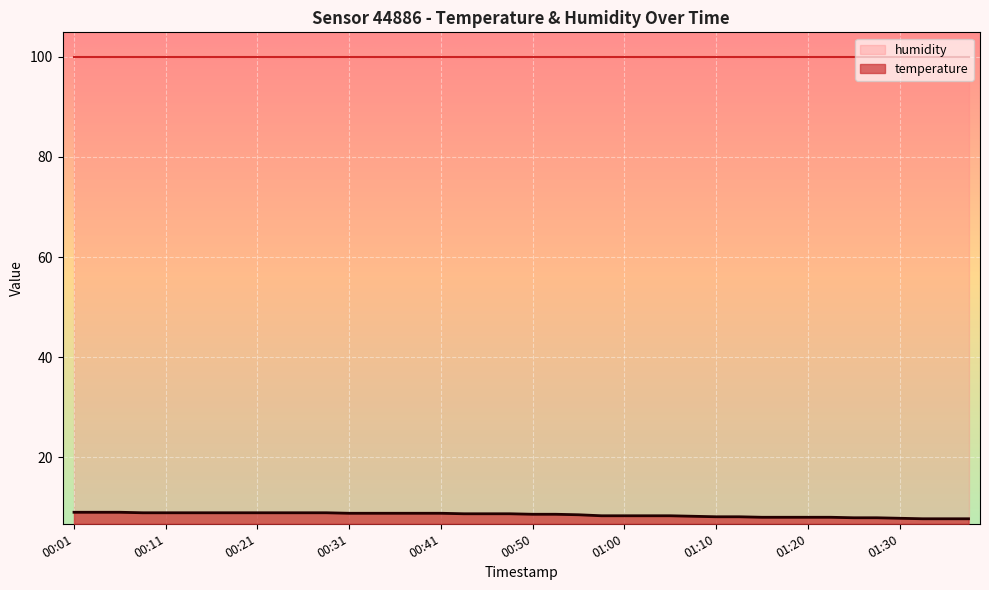

Approximately how many times larger is the value at 00:11 compared to 01:20?

1.1